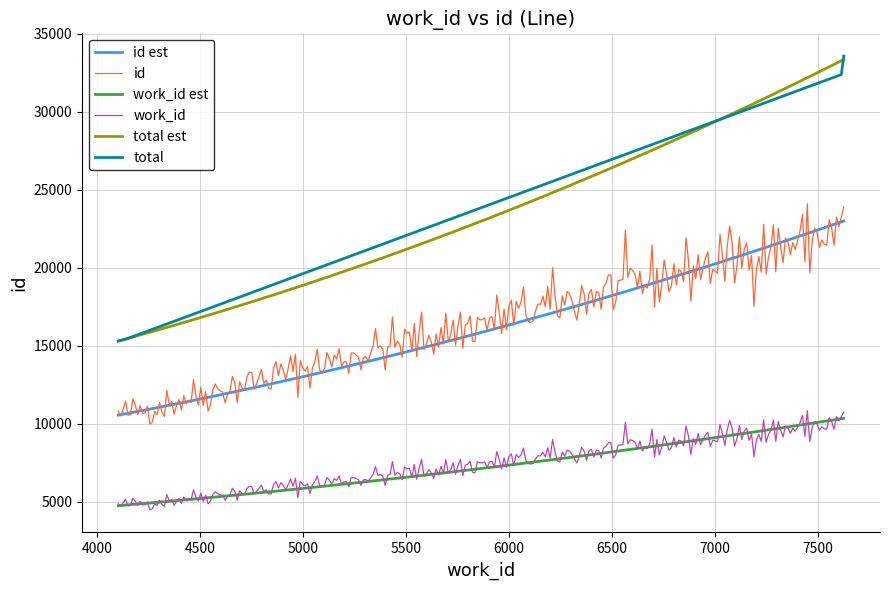

What is the smallest value displayed?

4490.9